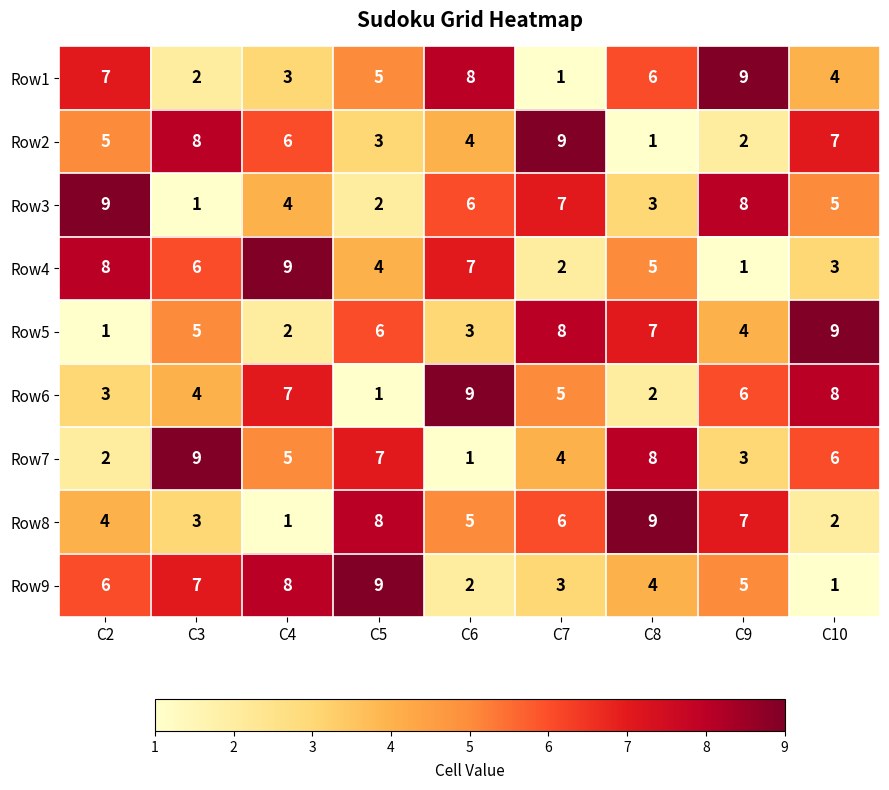

At how many categories does at least one series exceed 6?

9